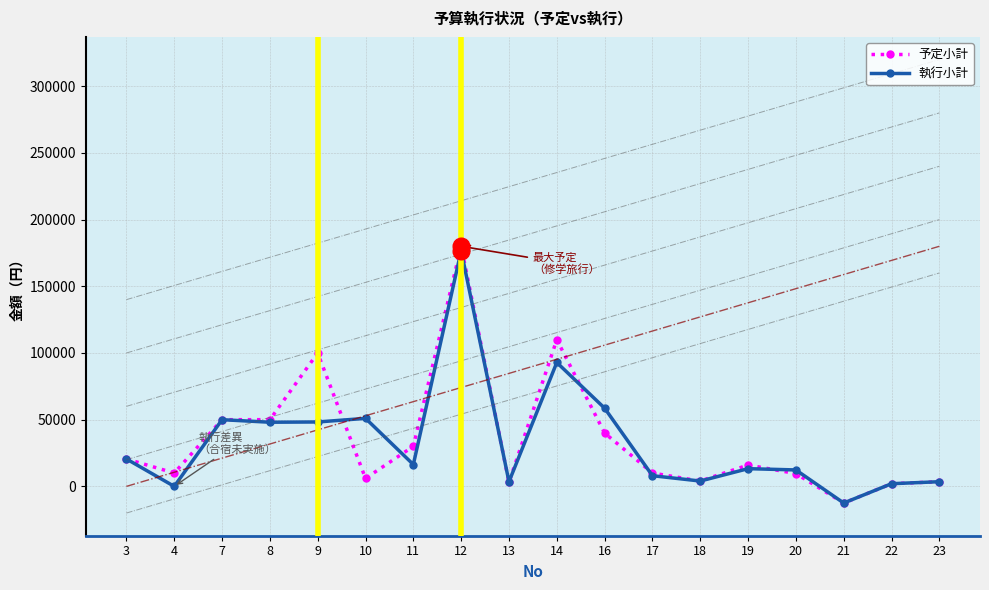

How many lines are shown in the chart?

2